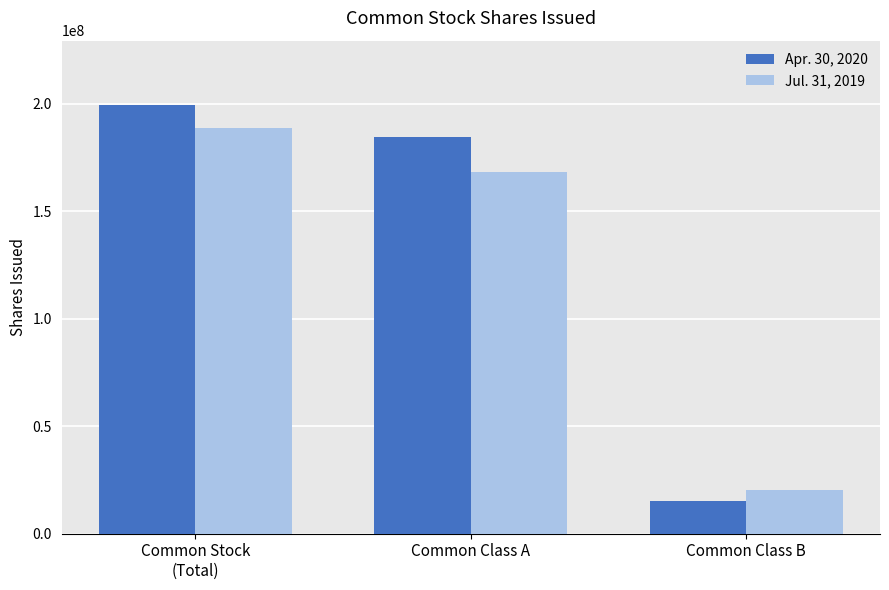

Which category has the lowest value across all series?

Common Class B